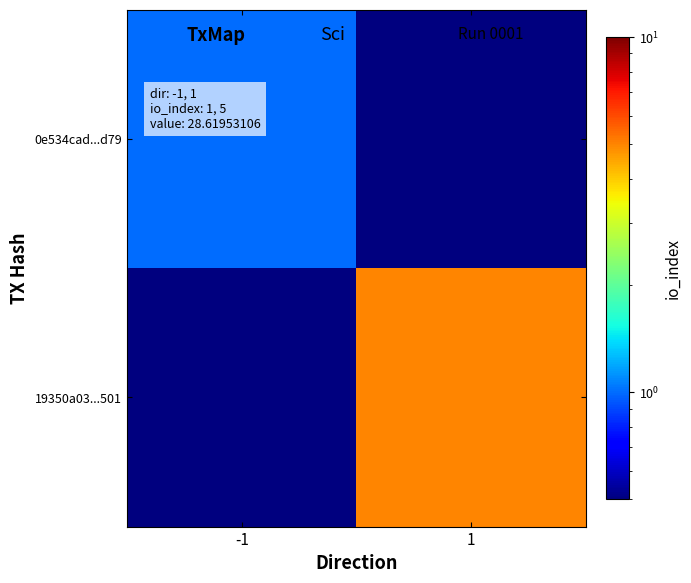

At which category does the chart reach its peak across all series?

1